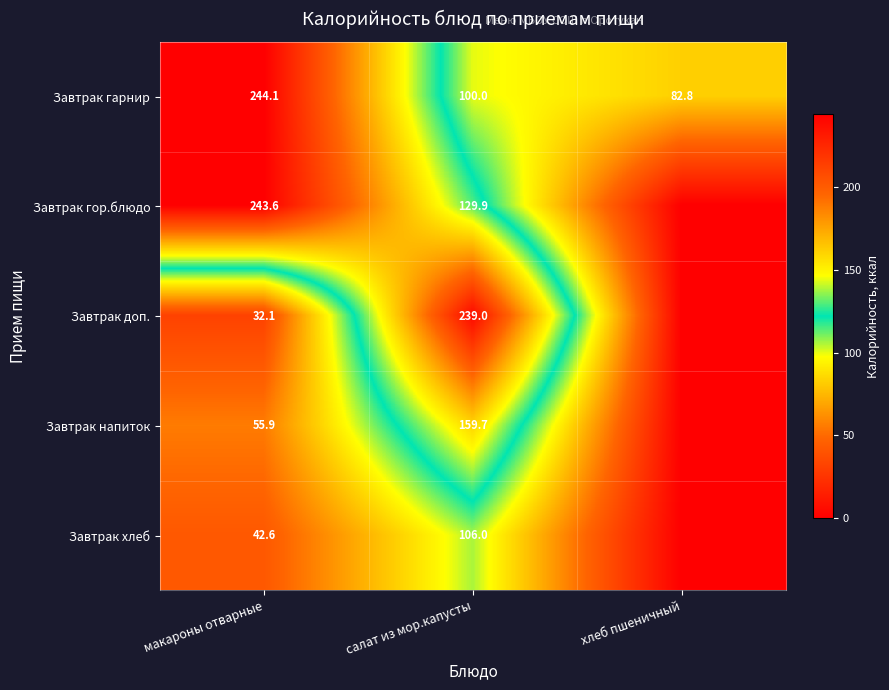

How many distinct data groups are displayed?

5